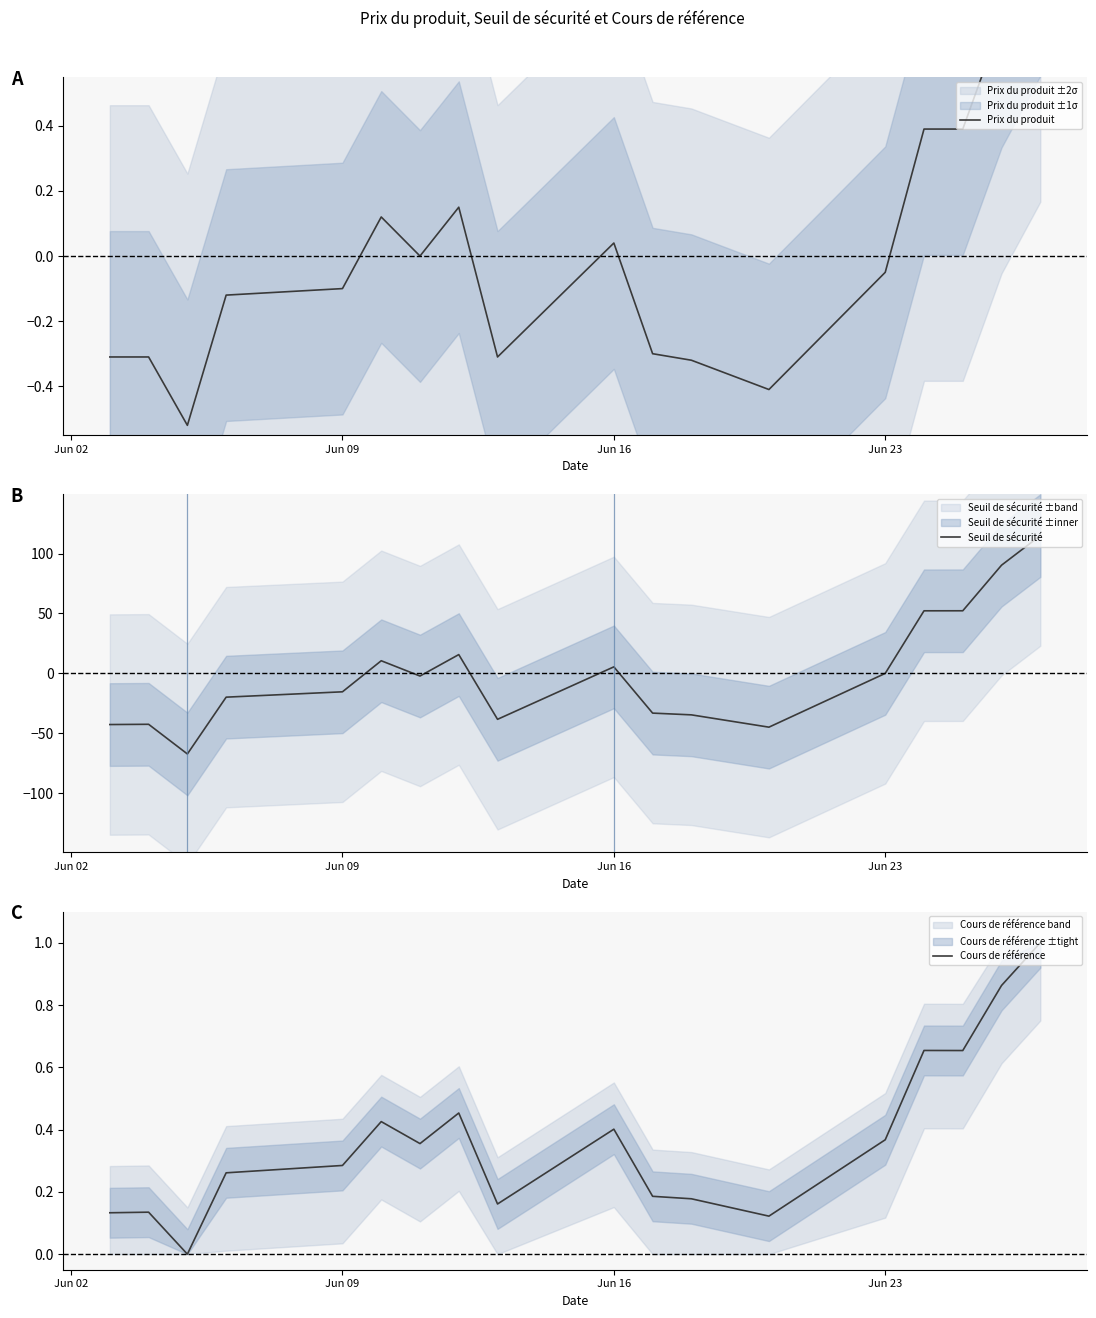

What is the maximum value for Seuil de sécurité?

115.1